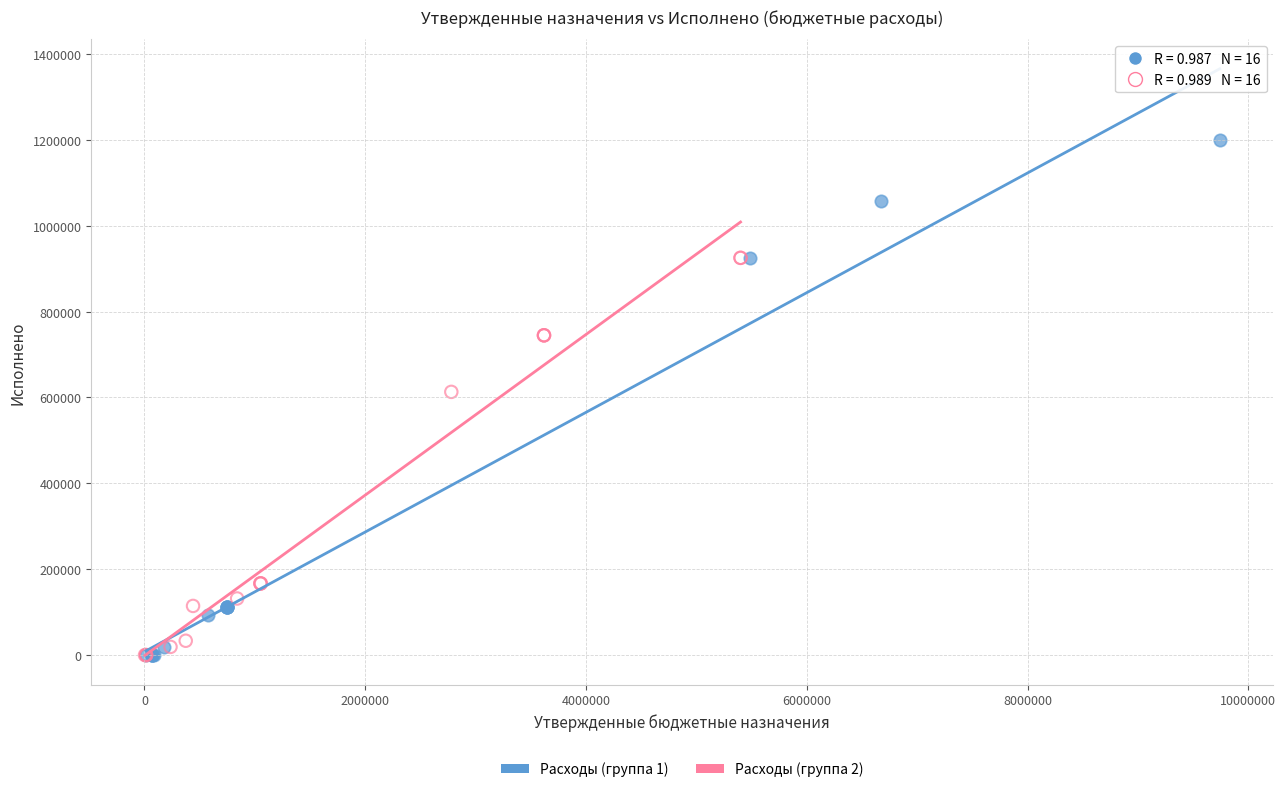

Which series has the widest spread of Y values?

Расходы (группа 1)